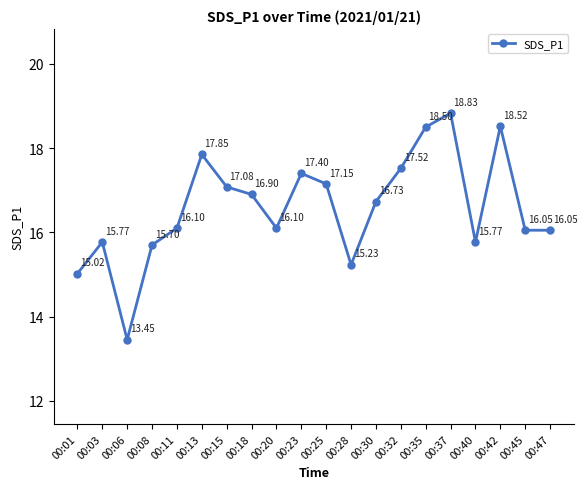

What is the average value?

16.6